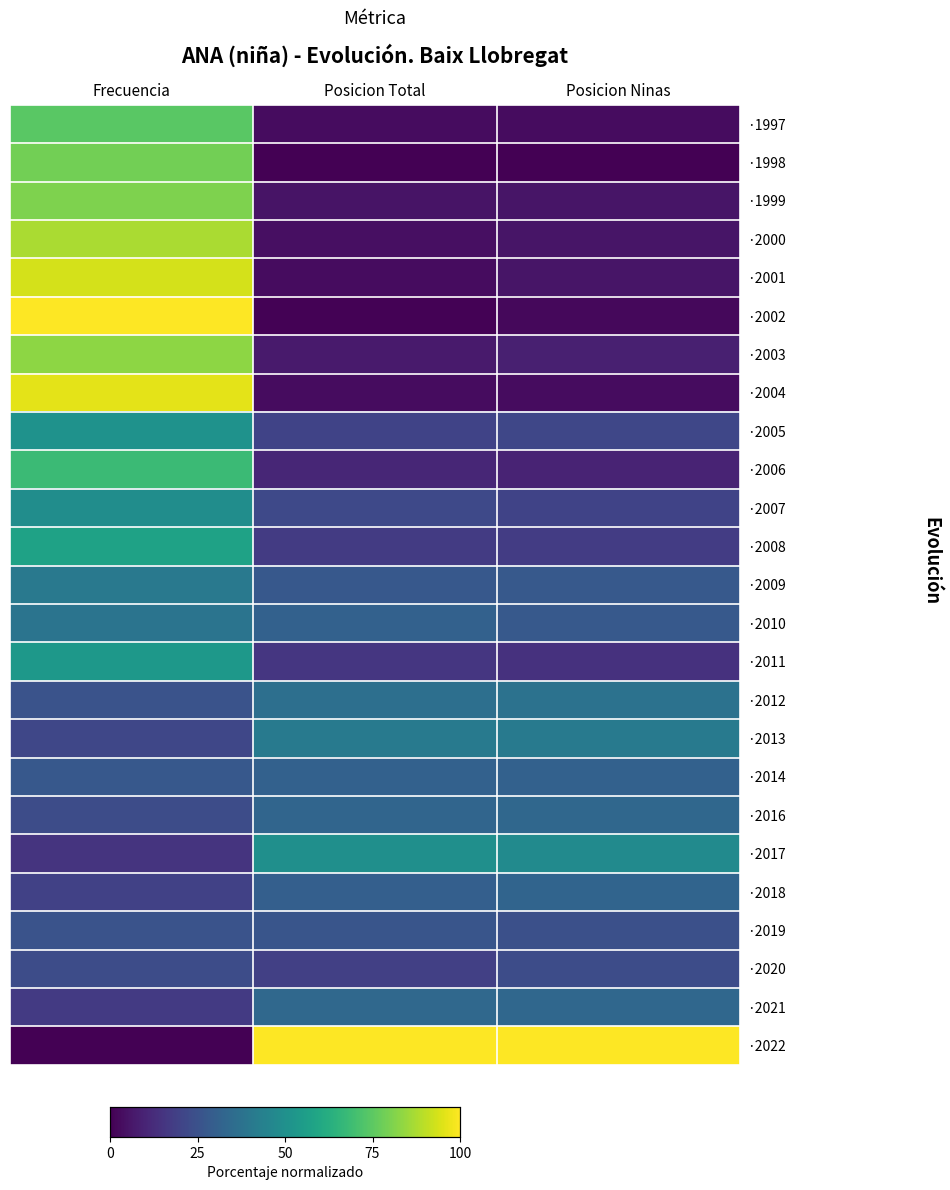

How many categories are shown in the chart?

3